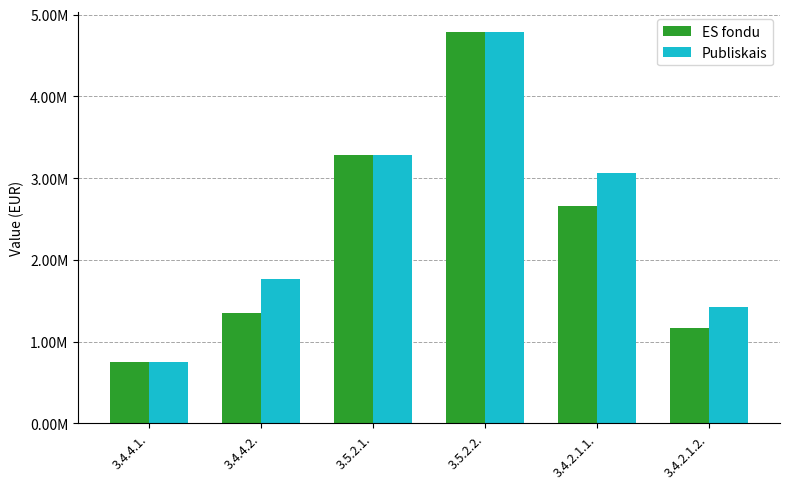

Are the bars grouped side by side (vs. stacked)?

Yes